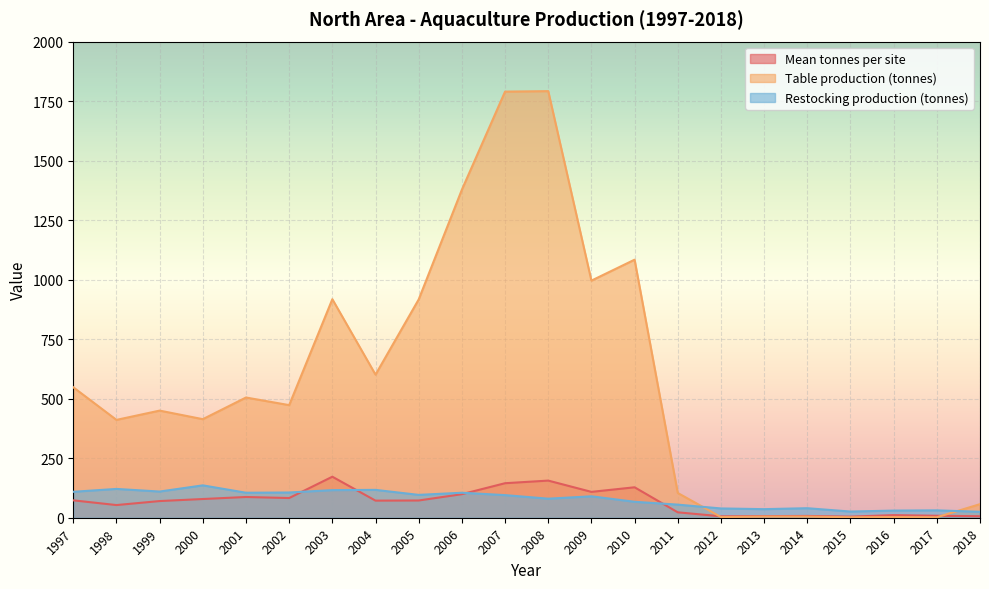

At which category does Restocking production (tonnes) reach its first local peak?

1998